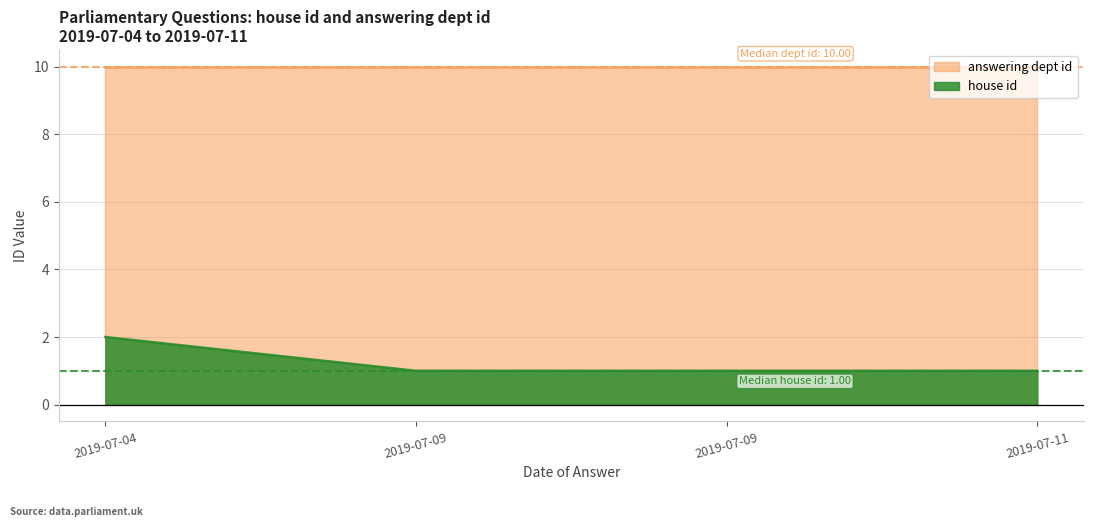

Rank the categories by house id value from highest to lowest.

2019-07-04, 2019-07-11, 2019-07-09, 2019-07-09